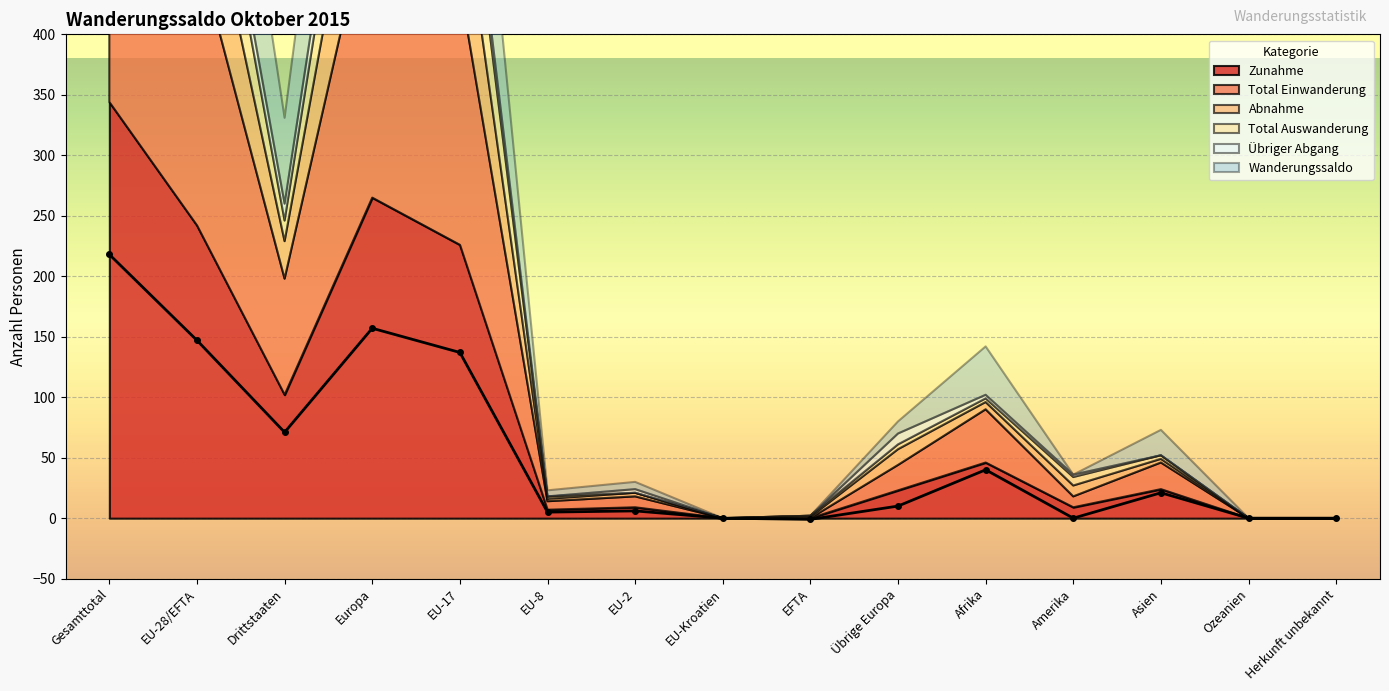

Where does the Total Einwanderung series first go above 21?

Gesamttotal